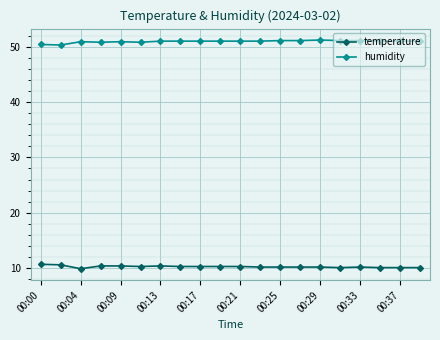

What is the average value of the humidity series?

50.9